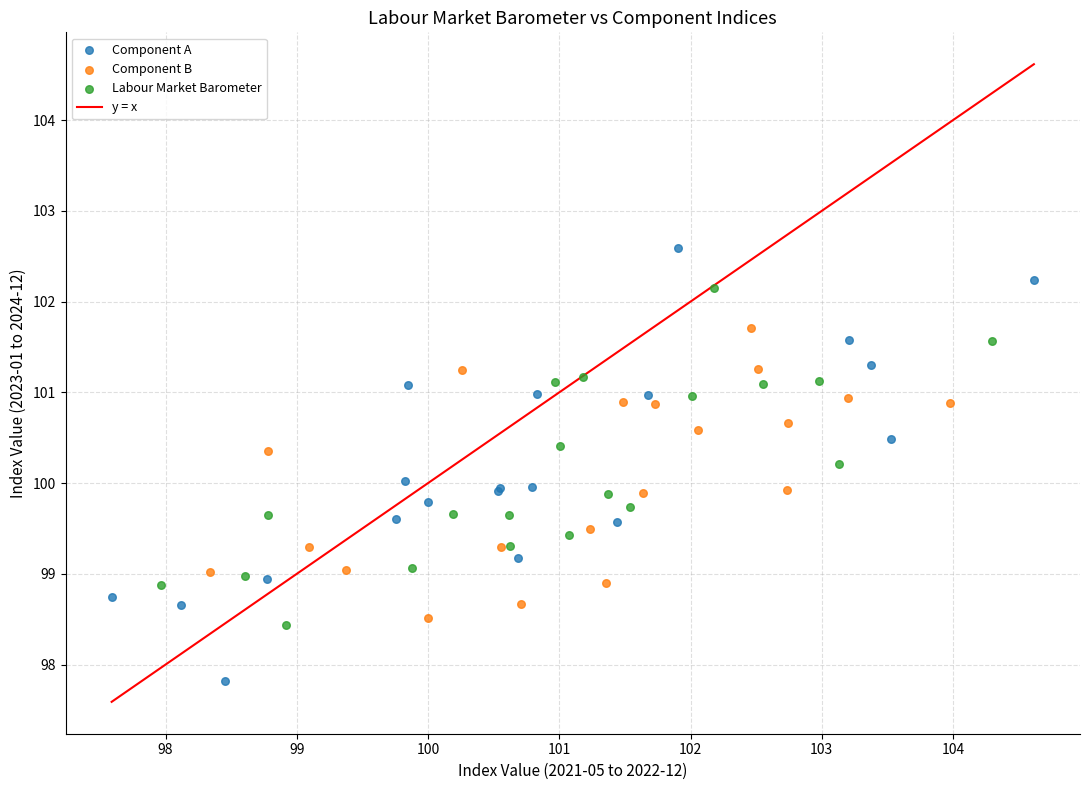

Which series reaches the maximum Y coordinate?

Component A